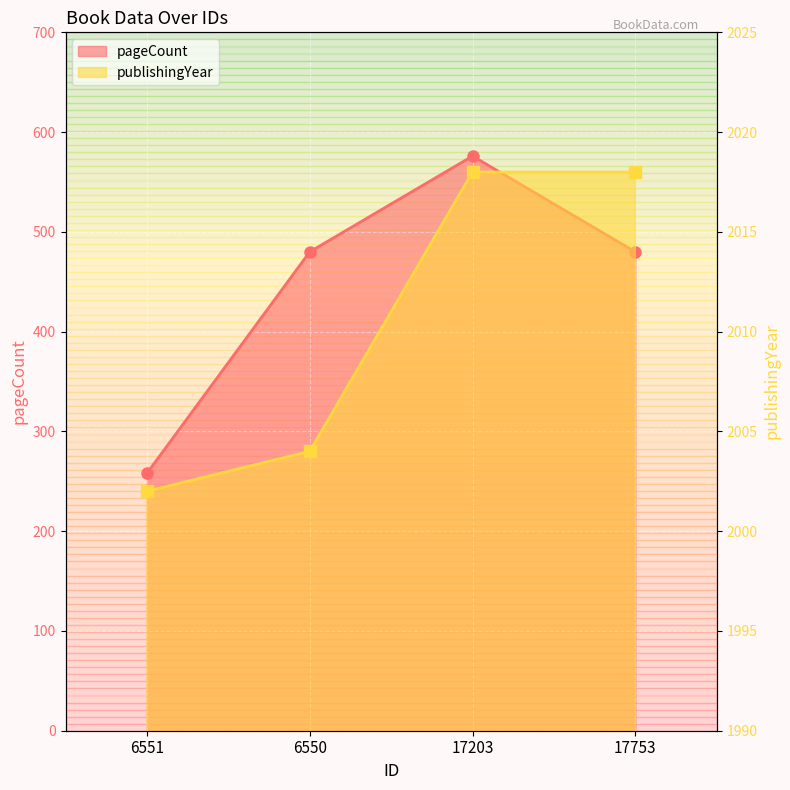

Is it true that publishingYear equals 992 at 6550?

False